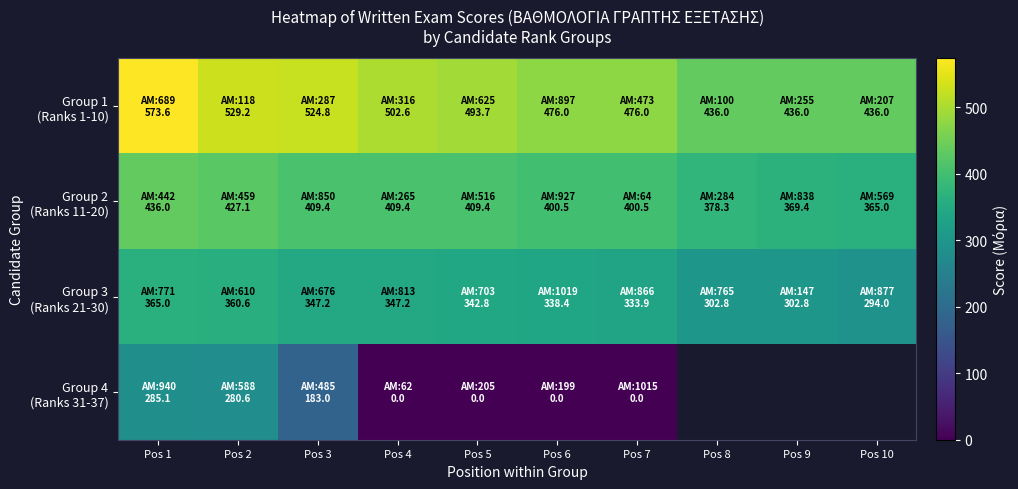

At which category is the sum across all series the highest?

Pos 1